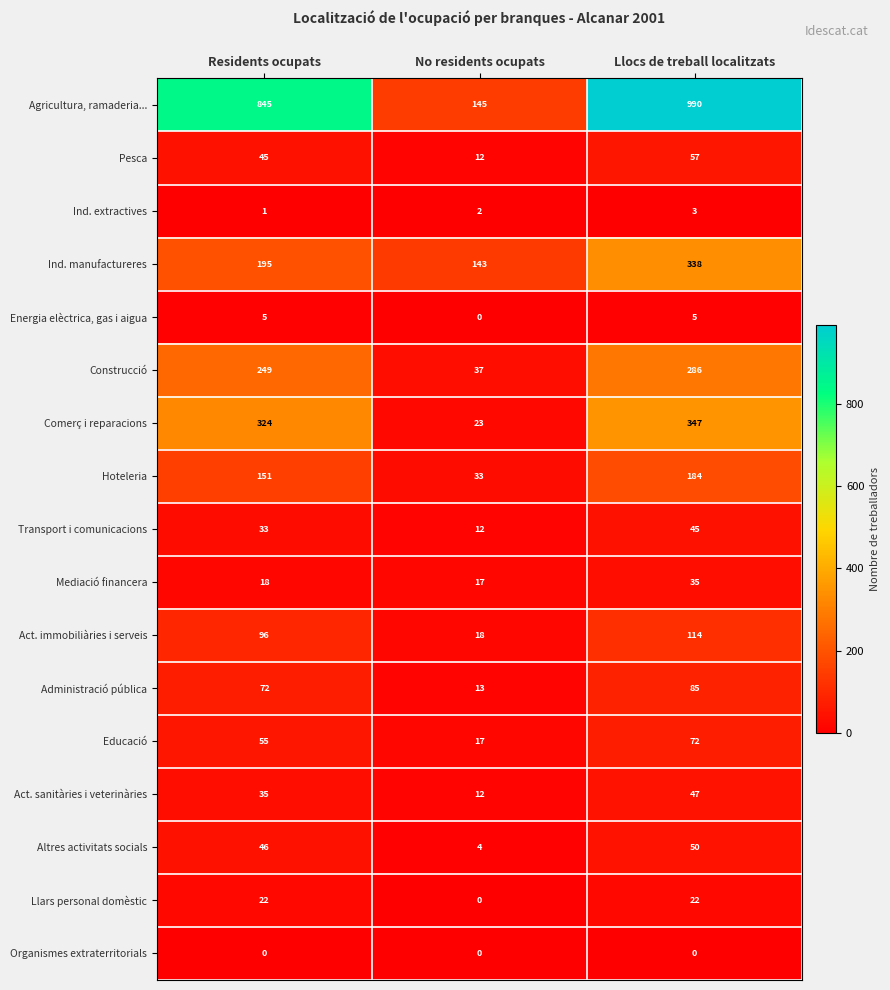

What is the sum of all Llars personal domèstic values?

44